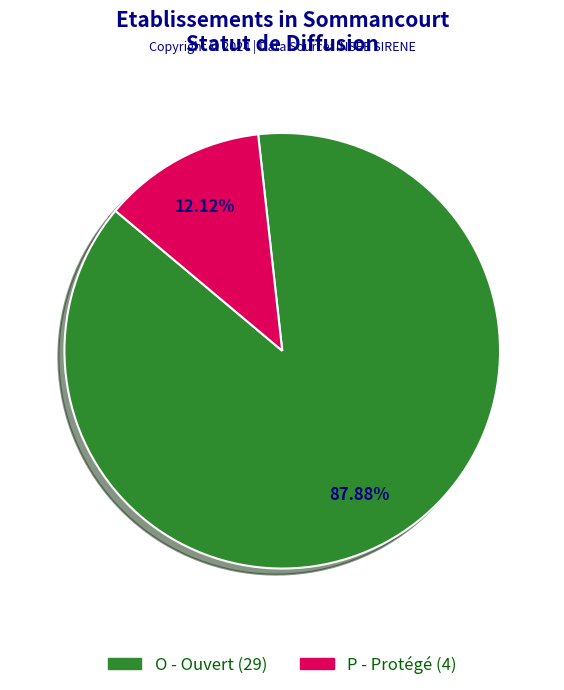

Which slice is the smallest?

P